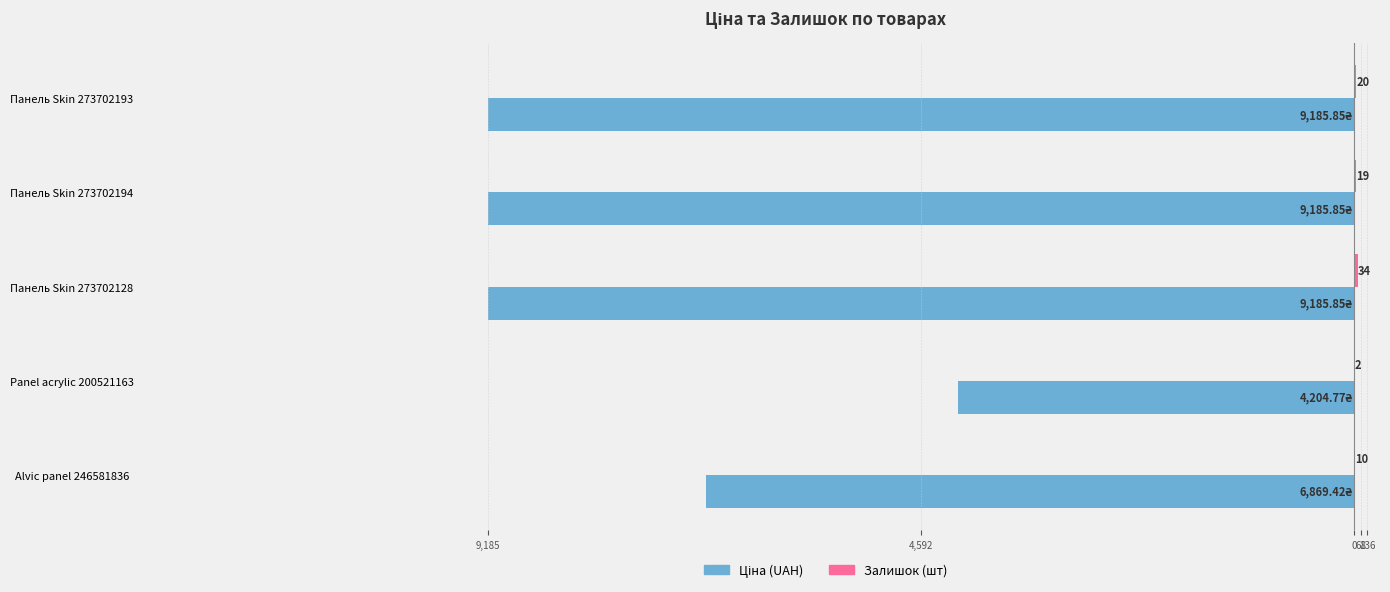

How many groups of bars are there?

5